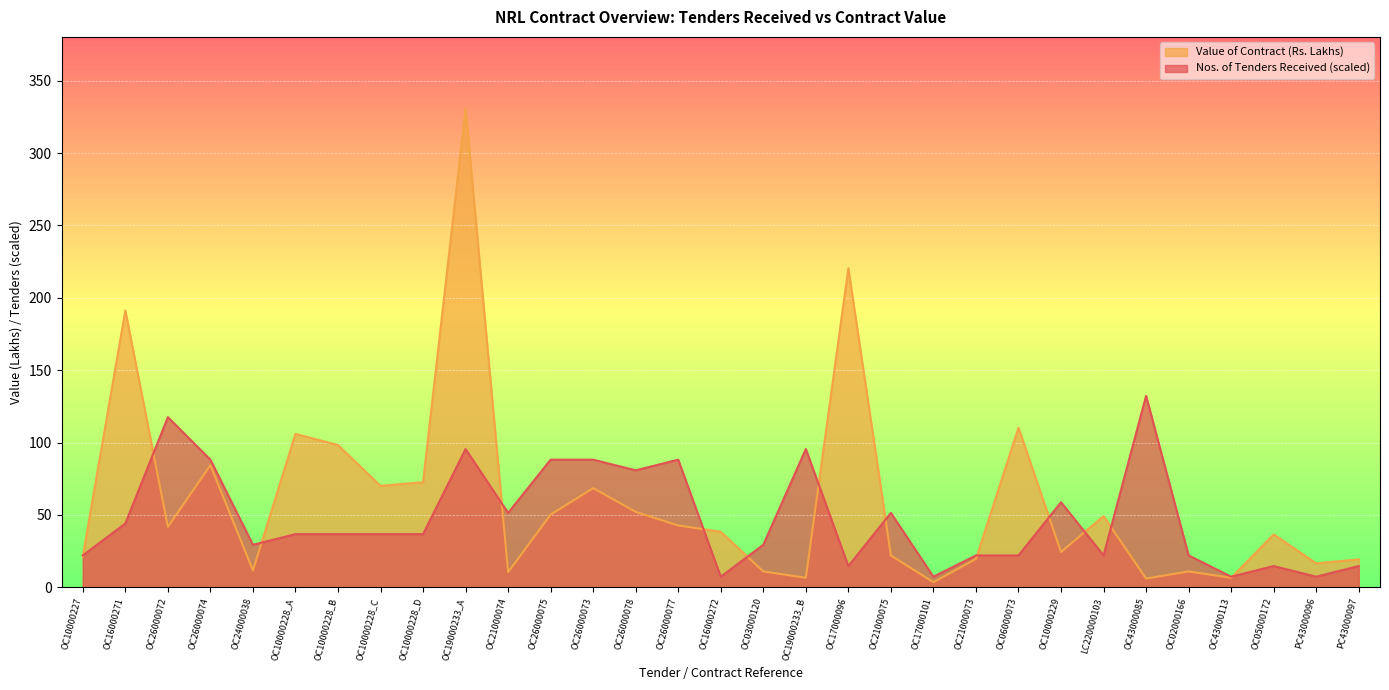

The Value of Contract (Rs.) (Lakhs) series shows 6.6 at OC43000113. True or false?

True